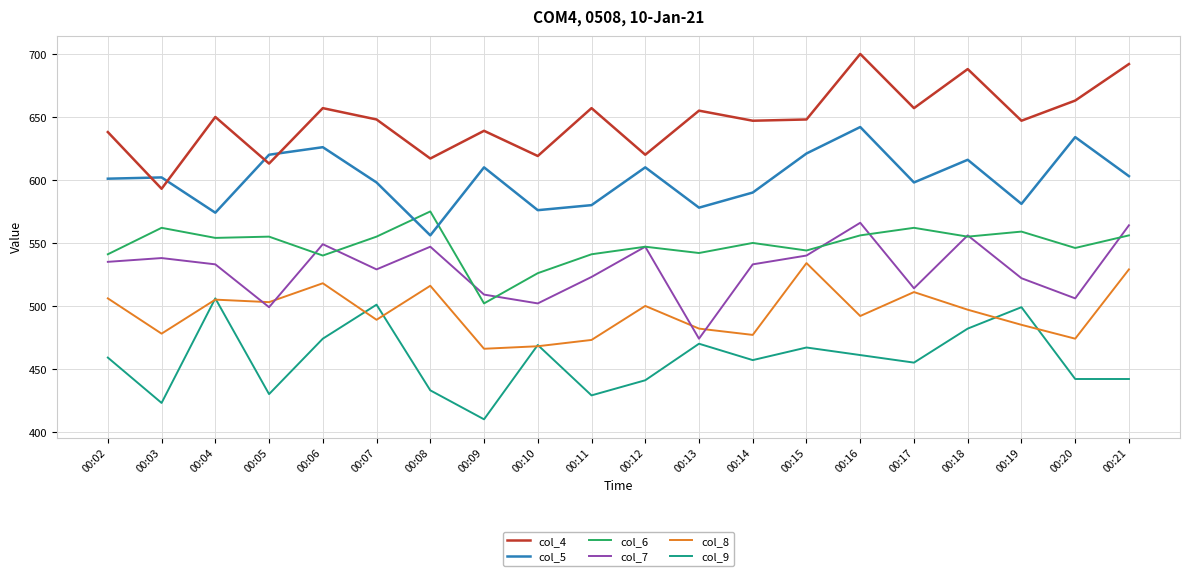

The col_5 series shows 576 at 00:10. True or false?

True